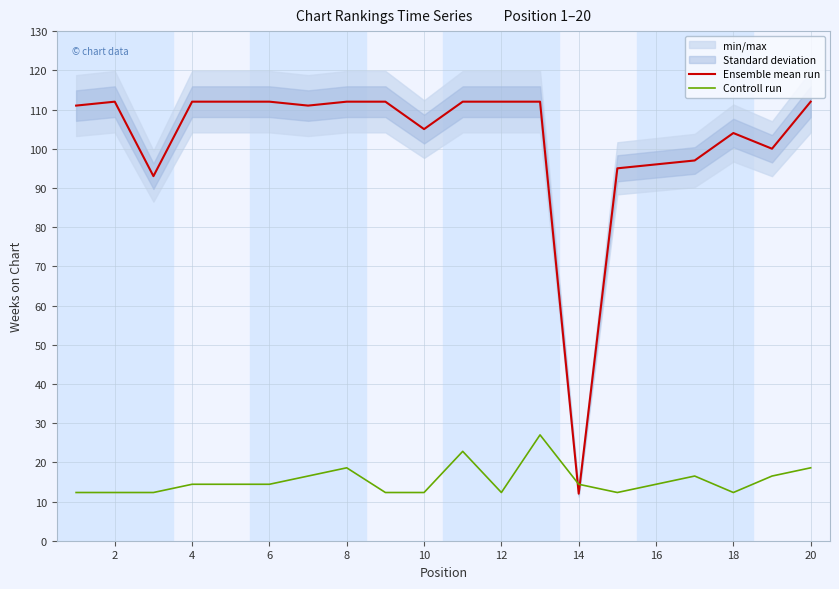

The Ensemble mean run series shows 112.0 at 8. True or false?

True